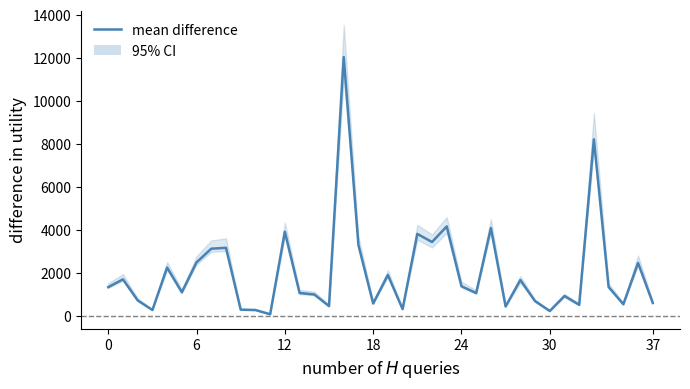

How many lines are shown in the chart?

1